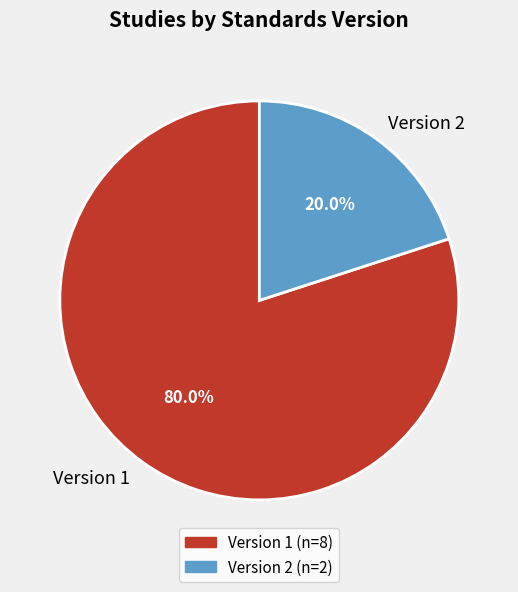

Which slice represents more than half of the pie?

Version 1